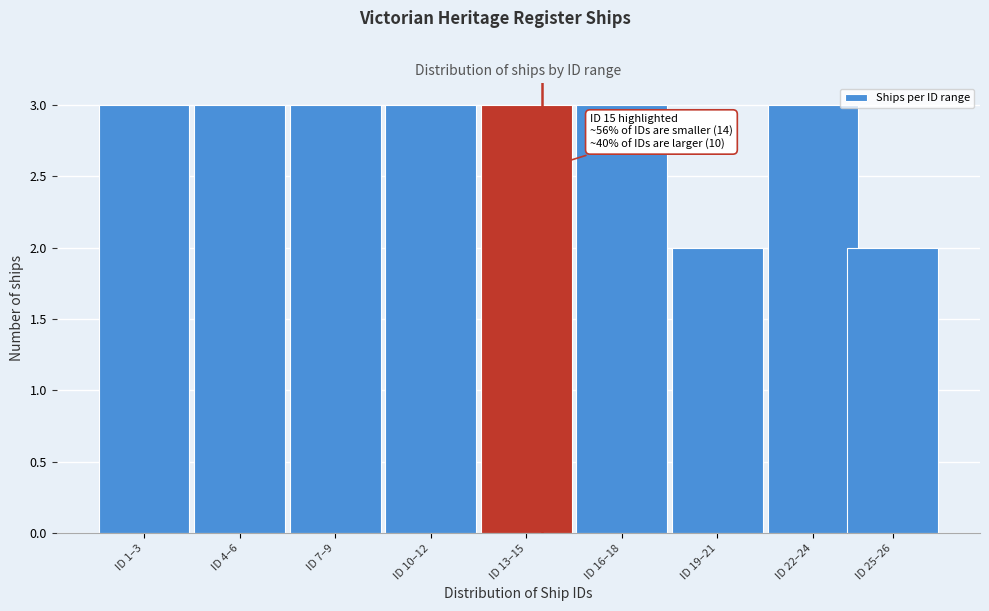

Reading left to right, transcribe all the data shown in this chart.

ID 1–3=3	ID 4–6=3	ID 7–9=3	ID 10–12=3	ID 13–15=3	ID 16–18=3	ID 19–21=2	ID 22–24=3	ID 25–26=2